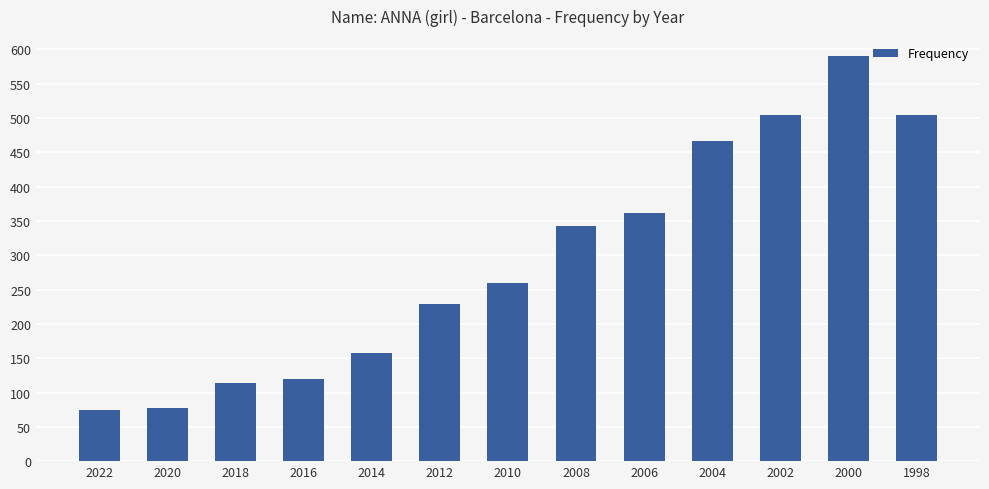

Does the chart contain stacked bars?

No